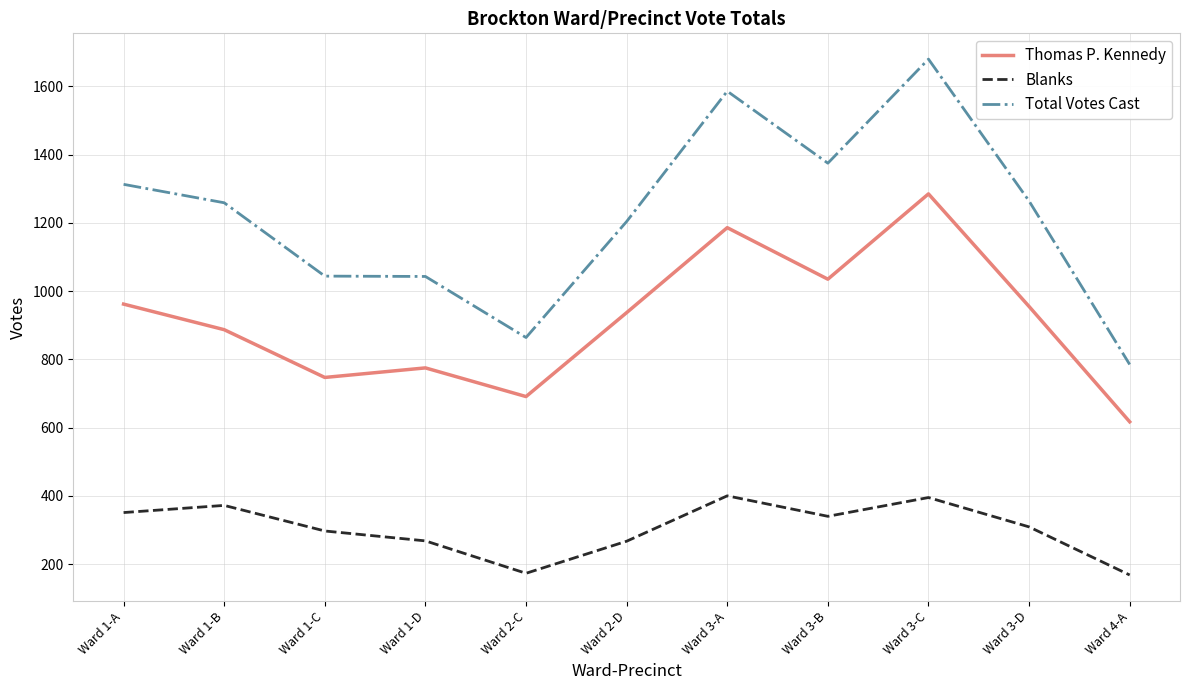

What is the total value across all series at Ward 3-A?

3172